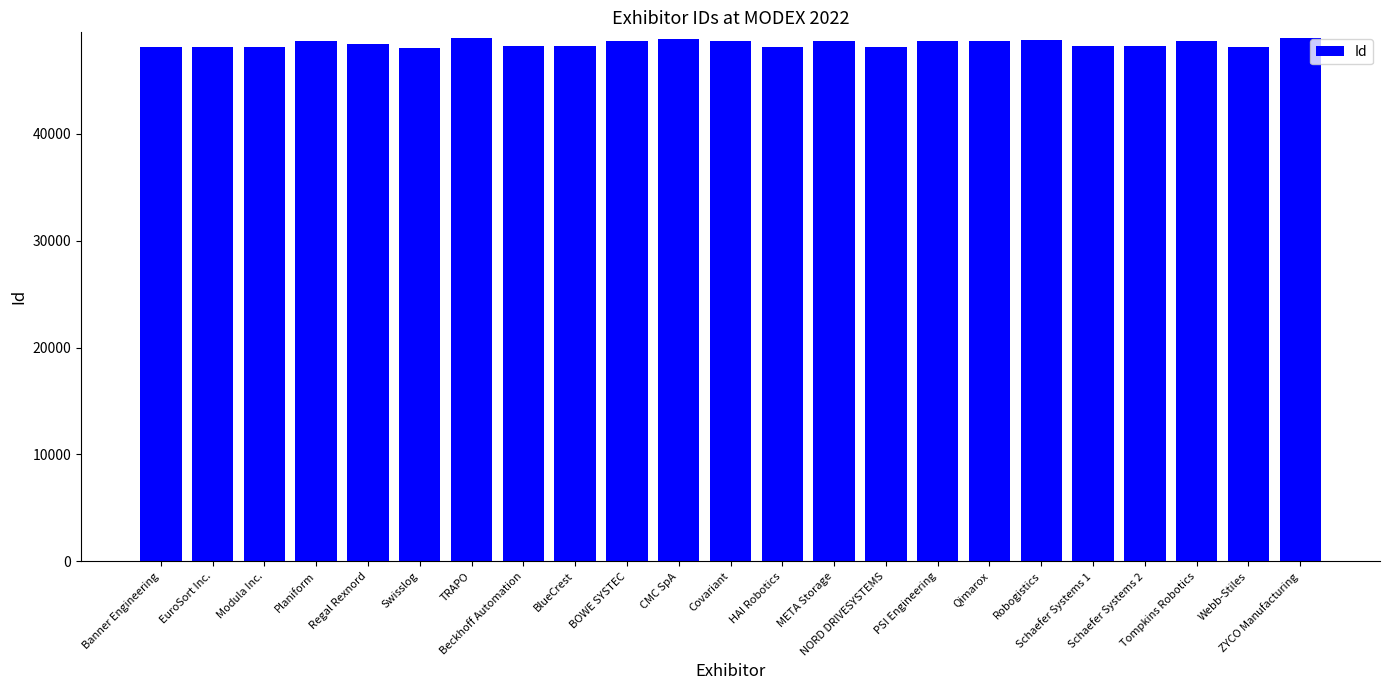

Where does the data first go above 48428?

Planiform